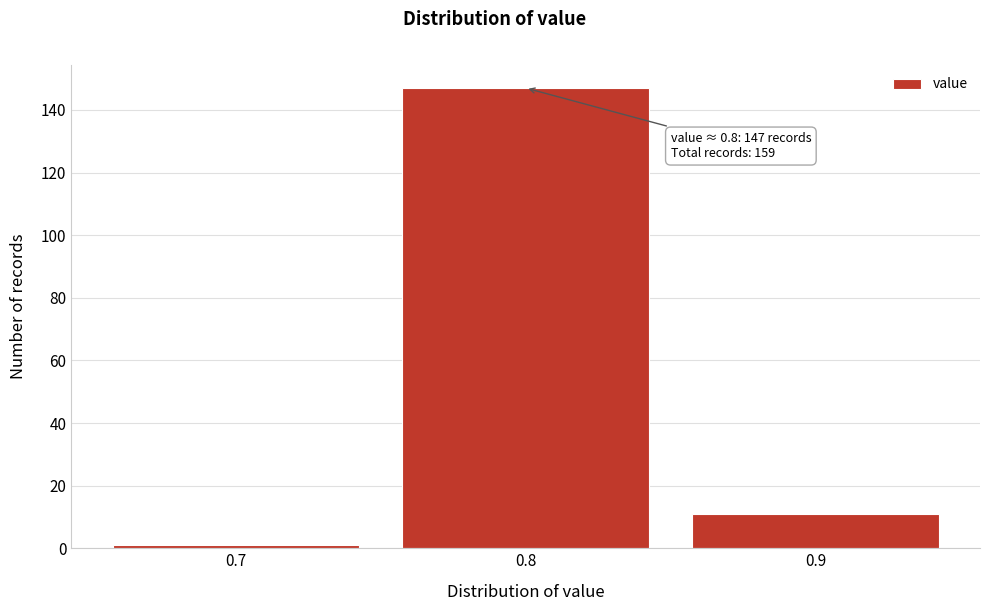

Which range on the x-axis has the tallest bar?

0.75 to 0.85